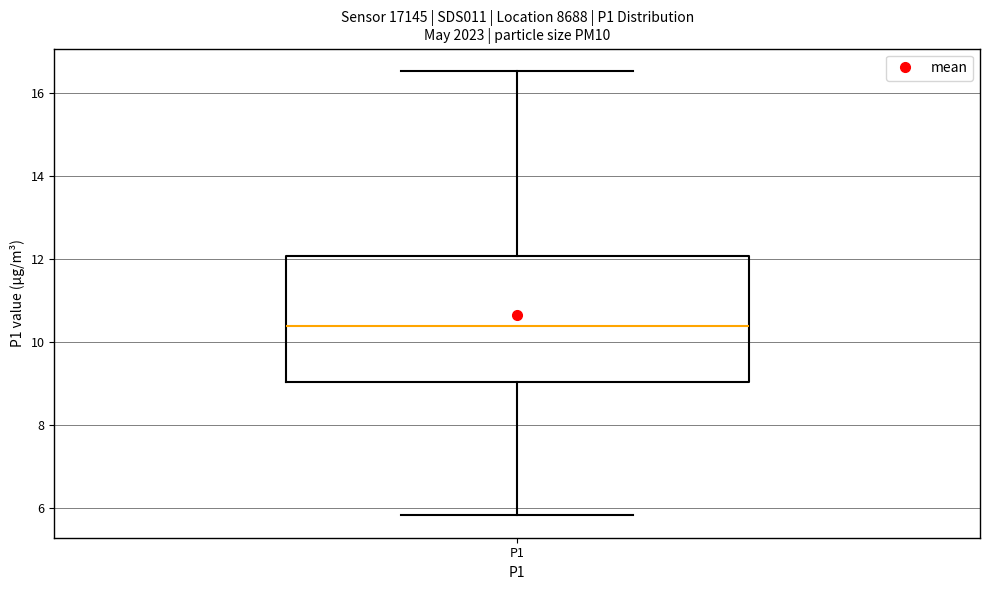

Read this box plot against the y-axis: the position of the median line, the range covered by the box, and the ends of both whiskers. The values are not printed on the chart, so give them approximately, as read against the axis.

median 10.4, box 9.0 to 12.0, whiskers 5.8 to 16.6